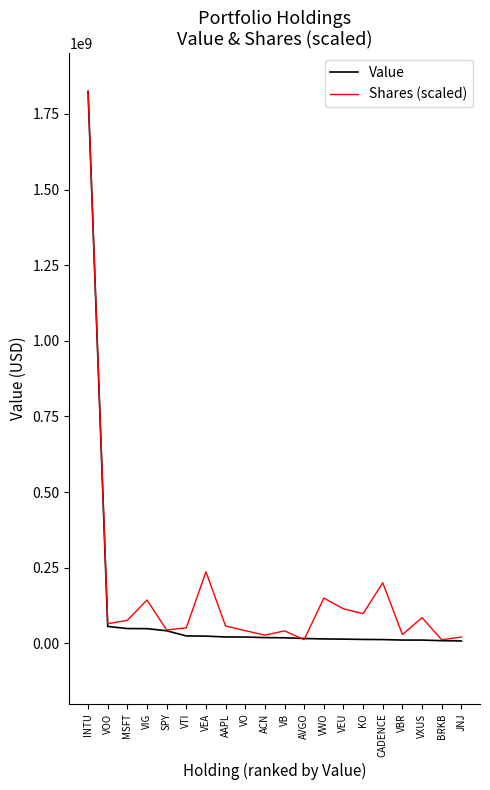

What is the difference between the maximum and minimum values in the Value series?

1816830000.0